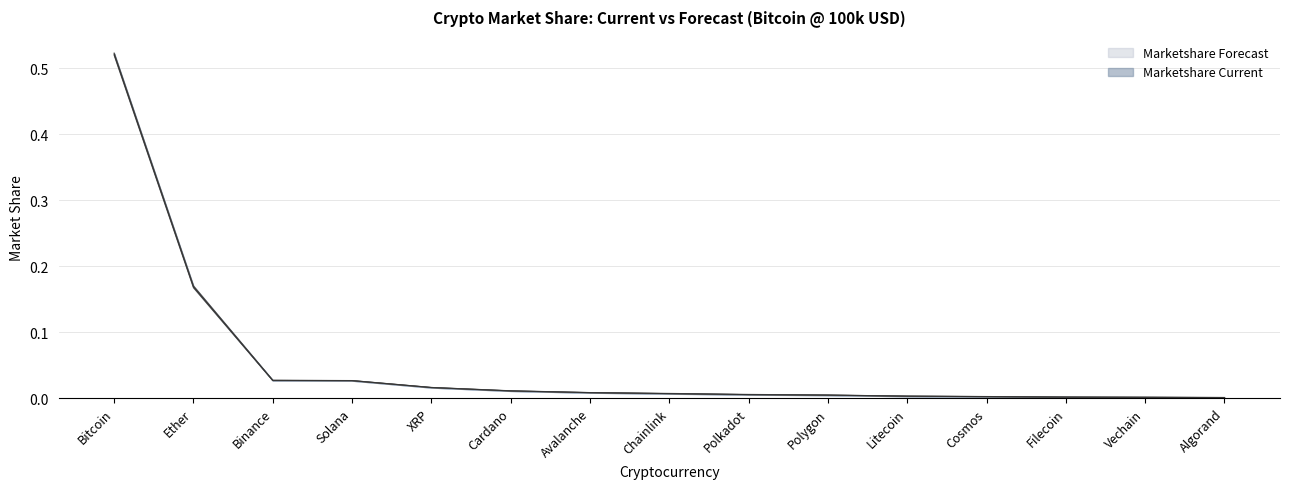

What are all the series names shown in the legend?

Marketshare Current, Marketshare Forecast